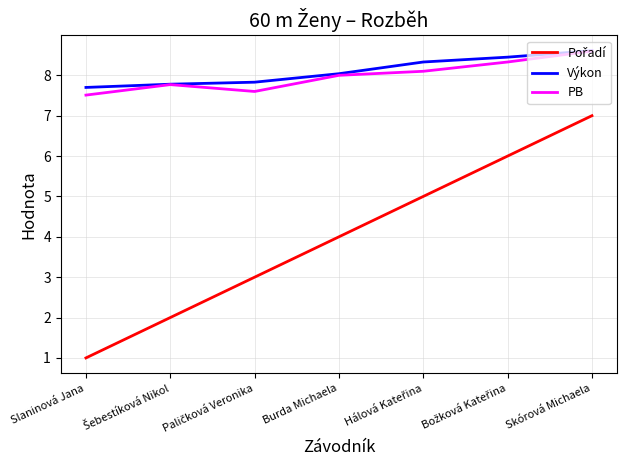

How many categories are shown in the chart?

7